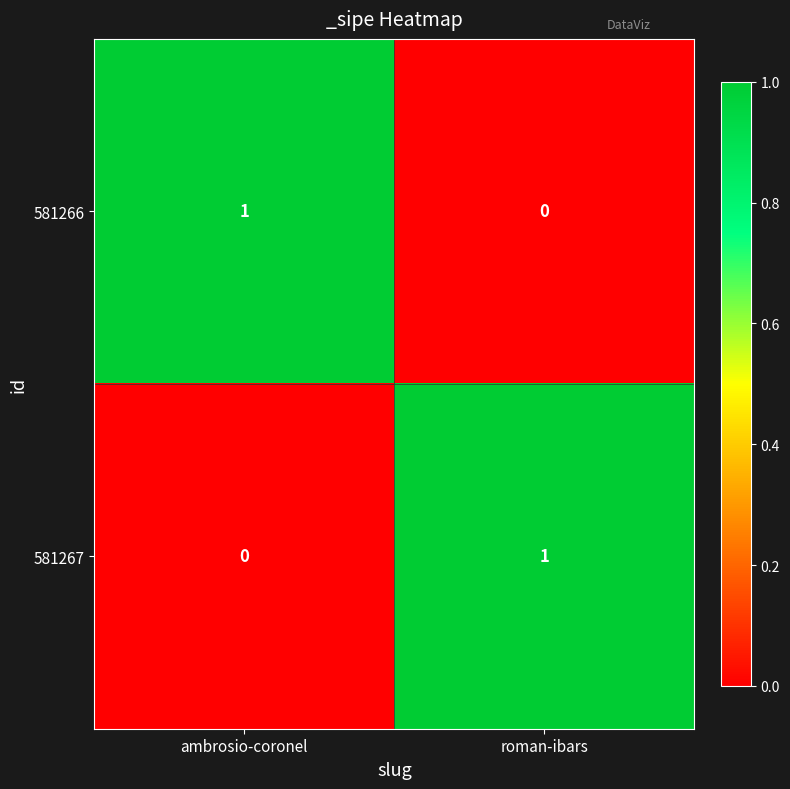

Which category has the highest value in the 581267 series?

roman-ibars